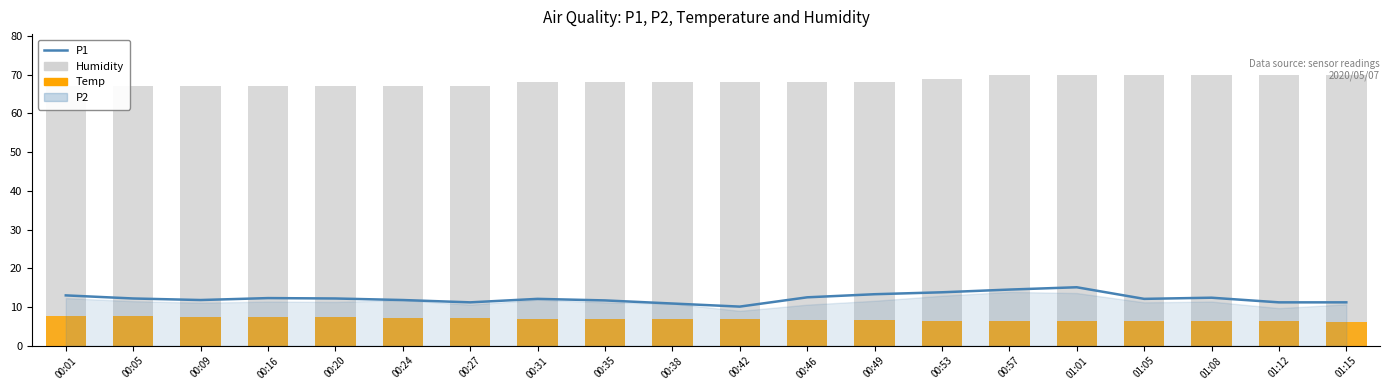

What is the label of the 19th bar from the right?

00:05